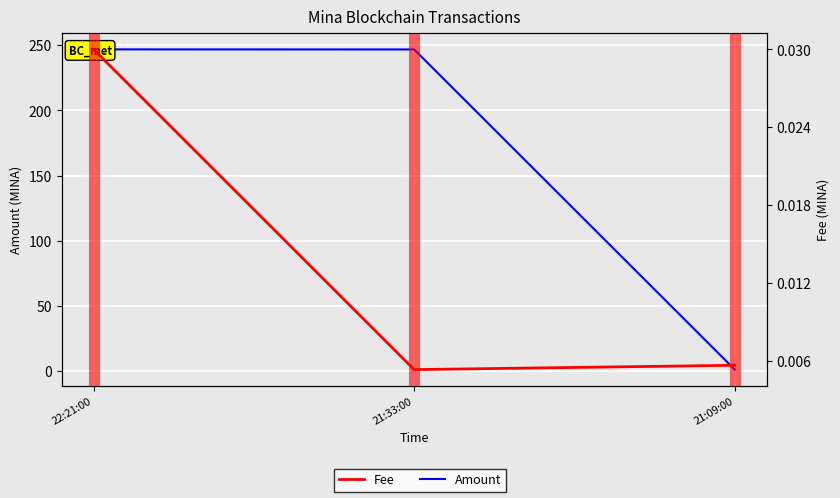

Where is Fee nearest to the value 0?

21:33:00